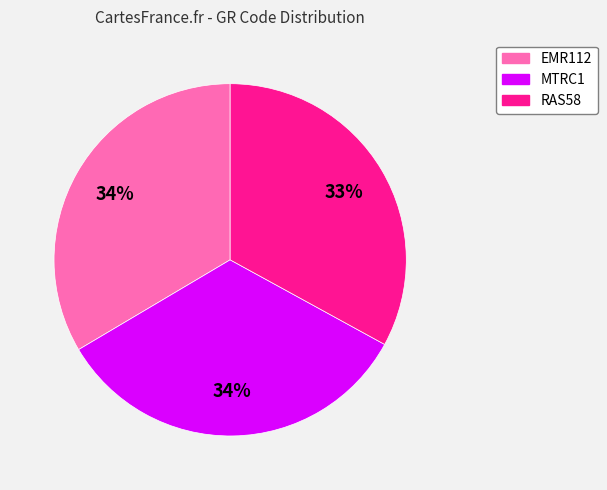

To the nearest percent, what is the difference between the largest and smallest slice percentages?

1%